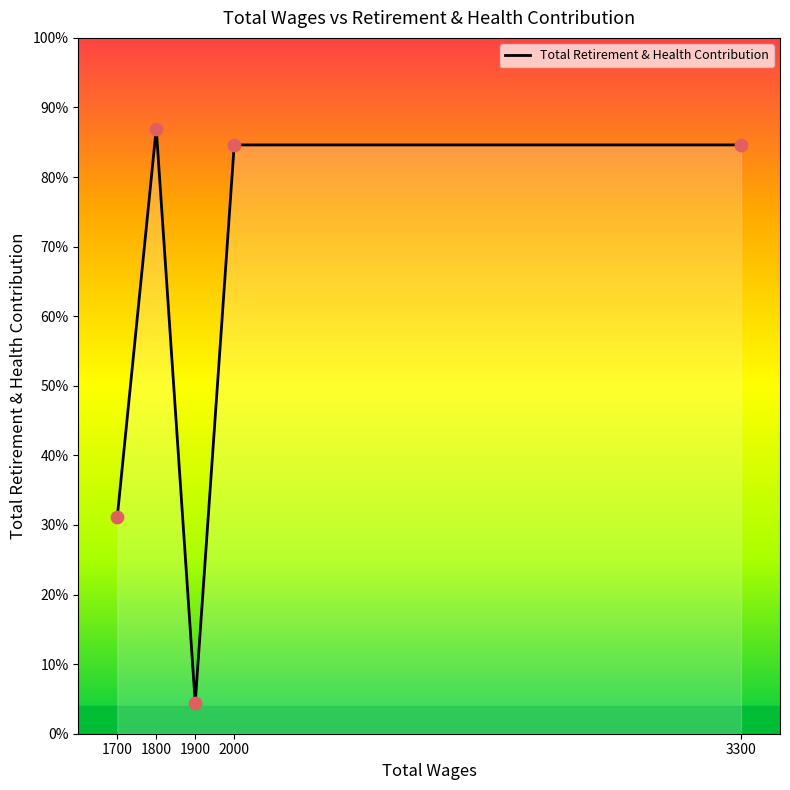

Between 3300 and 1900, which is larger?

3300